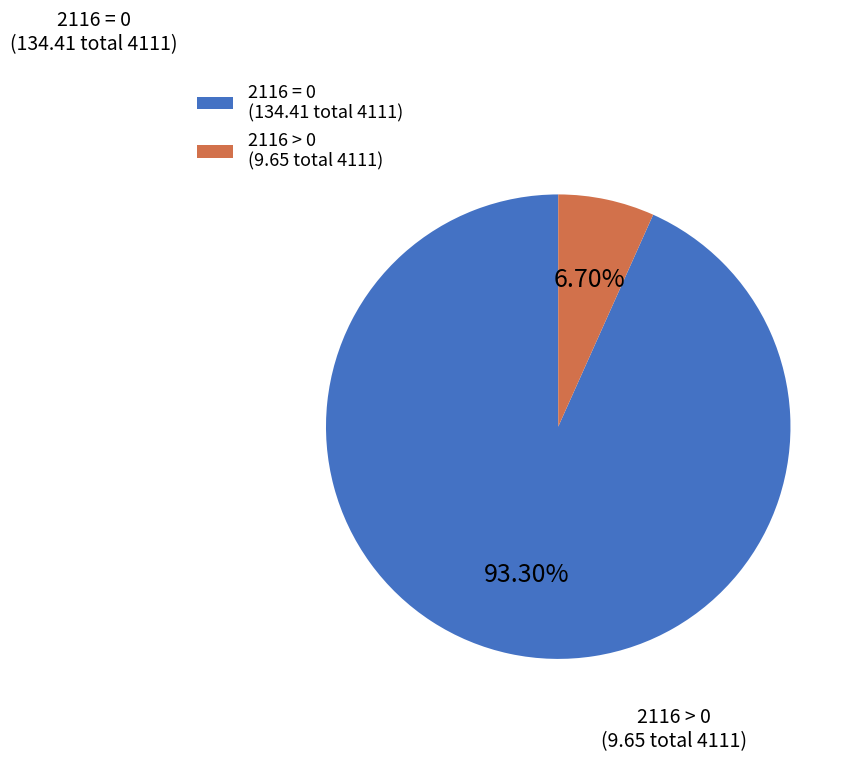

Rank the categories by value from highest to lowest.

2116 = 0 (134.41 total 4111), 2116 > 0 (9.65 total 4111)